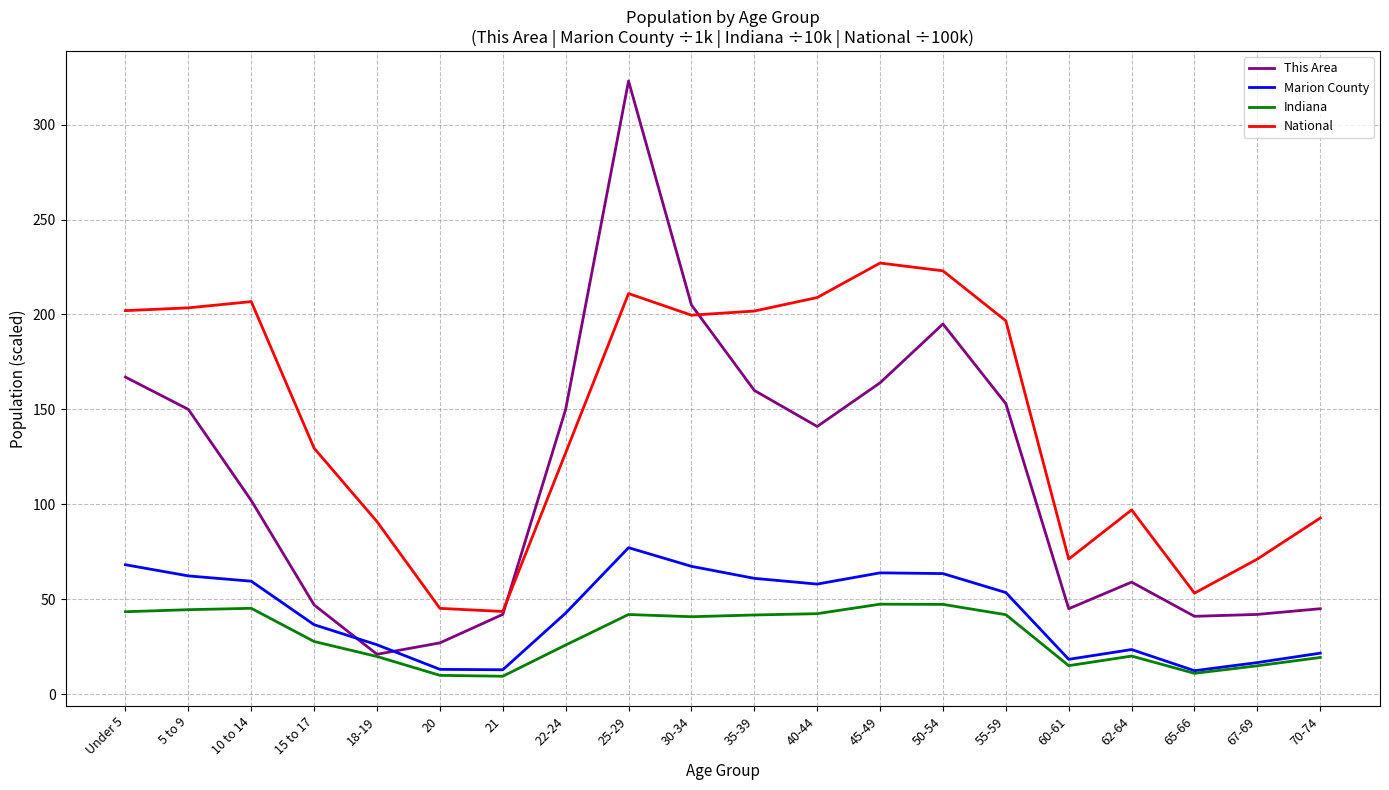

Where is the first local maximum for This Area?

25-29